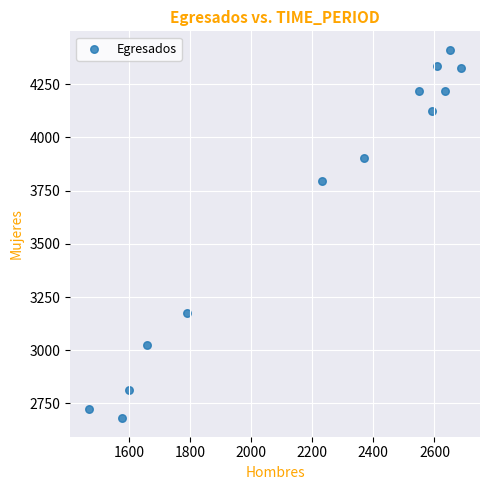

What is the range of X values (max minus min)?

1219